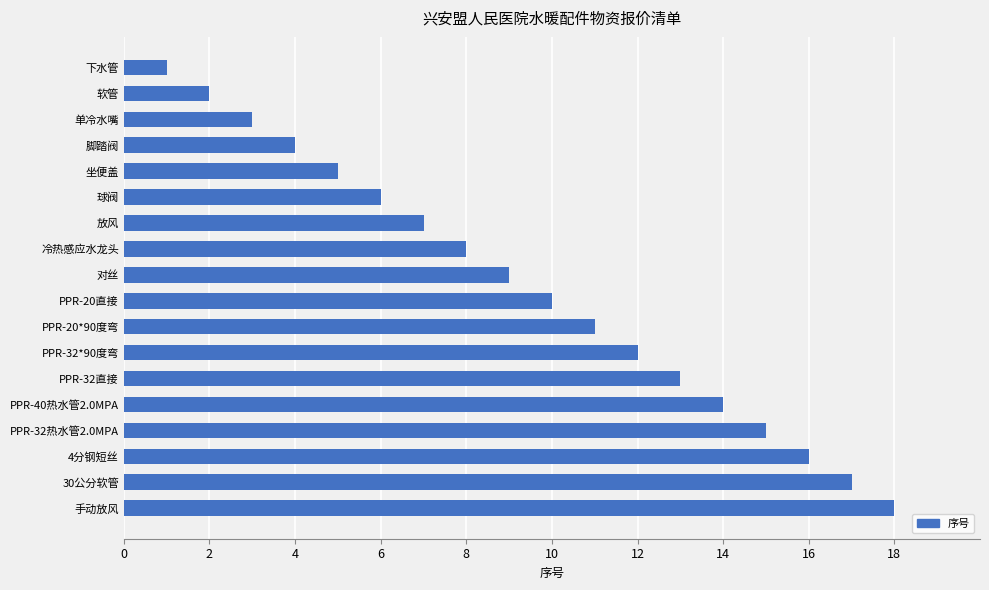

At which label is the value closest to 9?

对丝